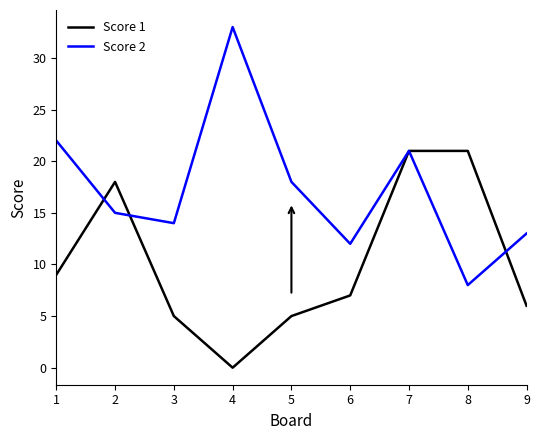

Is this an area chart (filled region under the line)?

No